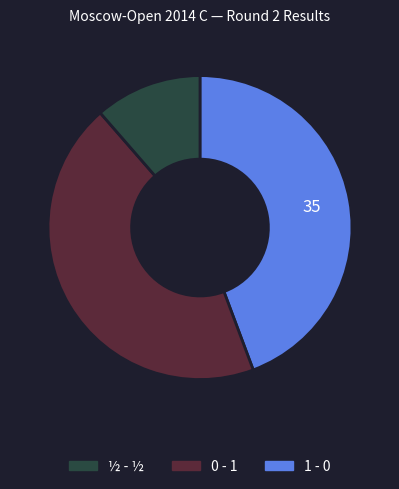

Is there a majority slice in this chart?

No